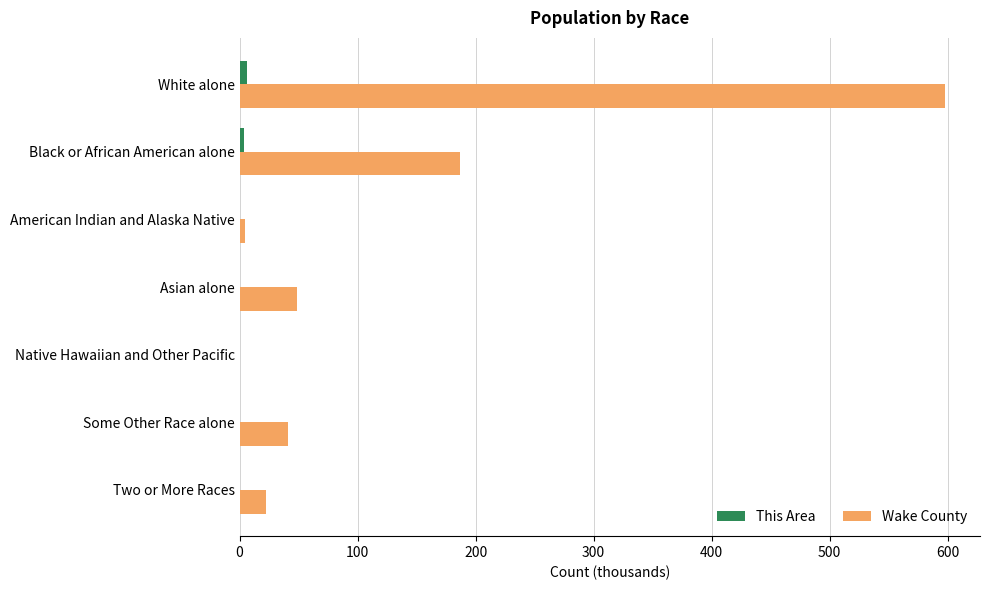

What is the maximum value shown in the chart?

597.5